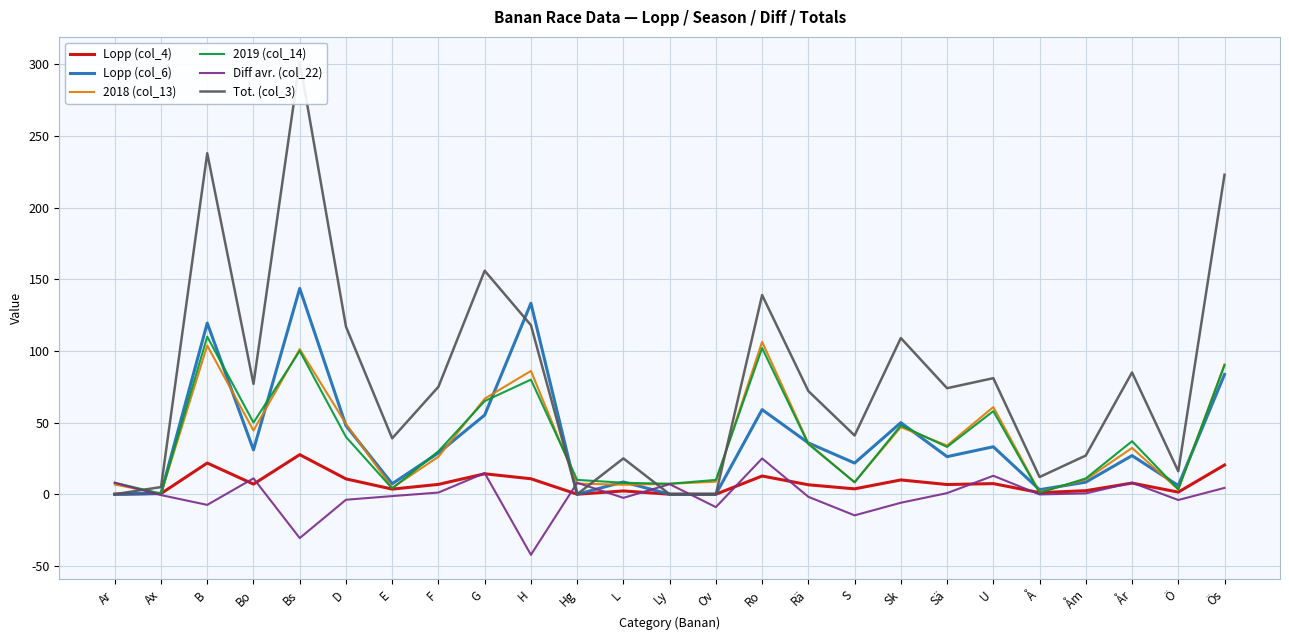

Reading right to left, what are all the values shown in this chart?

Lopp (col_4): Ös=20.4	Ö=1.5	År=7.8	Åm=2.5	Å=1.1	U=7.4	Sä=6.8	Sk=10.0	S=3.7	Rä=6.6	Ro=12.7	Ov=0.0	Ly=0.0	L=2.3	Hg=0.0	H=10.8	G=14.3	F=6.9	E=3.6	D=10.7	Bs=27.6	Bo=7.0	B=21.8	Ax=0.5	Ar=0.0
Lopp (col_6): Ös=83.6	Ö=6.0	År=26.9	Åm=8.4	Å=3.2	U=33.1	Sä=26.2	Sk=50.0	S=21.8	Rä=35.8	Ro=59.0	Ov=0.0	Ly=0.0	L=8.5	Hg=0.0	H=133.3	G=55.2	F=28.8	E=7.3	D=47.9	Bs=143.6	Bo=30.9	B=119.4	Ax=0.6	Ar=0.0
2018 (col_13): Ös=90.6	Ö=3.4	År=32.3	Åm=10.2	Å=1.5	U=60.8	Sä=34.0	Sk=46.8	S=8.3	Rä=35.6	Ro=106.4	Ov=8.7	Ly=7.3	L=6.6	Hg=7.4	H=86.1	G=66.7	F=26.2	E=4.5	D=49.1	Bs=101.3	Bo=44.5	B=103.8	Ax=0.4	Ar=6.8
2019 (col_14): Ös=90.0	Ö=3.4	År=37.0	Åm=11.0	Å=1.0	U=58.0	Sä=33.0	Sk=48.0	S=8.3	Rä=35.0	Ro=102.0	Ov=10.0	Ly=7.3	L=8.0	Hg=10.0	H=80.0	G=65.0	F=30.0	E=4.0	D=40.0	Bs=100.0	Bo=50.0	B=110.0	Ax=0.4	Ar=8.0
Diff avr. (col_22): Ös=4.4	Ö=-4.0	År=8.1	Åm=0.6	Å=-0.2	U=12.9	Sä=0.8	Sk=-6.0	S=-14.8	Rä=-1.8	Ro=25.0	Ov=-9.0	Ly=7.0	L=-2.5	Hg=8.0	H=-42.3	G=14.8	F=1.2	E=-1.3	D=-3.9	Bs=-30.6	Bo=11.1	B=-7.4	Ax=-0.6	Ar=8.0
Tot. (col_3): Ös=223.0	Ö=16.0	År=85.0	Åm=27.0	Å=12.0	U=81.0	Sä=74.0	Sk=109.0	S=41.0	Rä=72.0	Ro=139.0	Ov=0.0	Ly=0.0	L=25.0	Hg=0.0	H=118.0	G=156.0	F=75.0	E=39.0	D=117.0	Bs=302.0	Bo=77.0	B=238.0	Ax=5.0	Ar=0.0